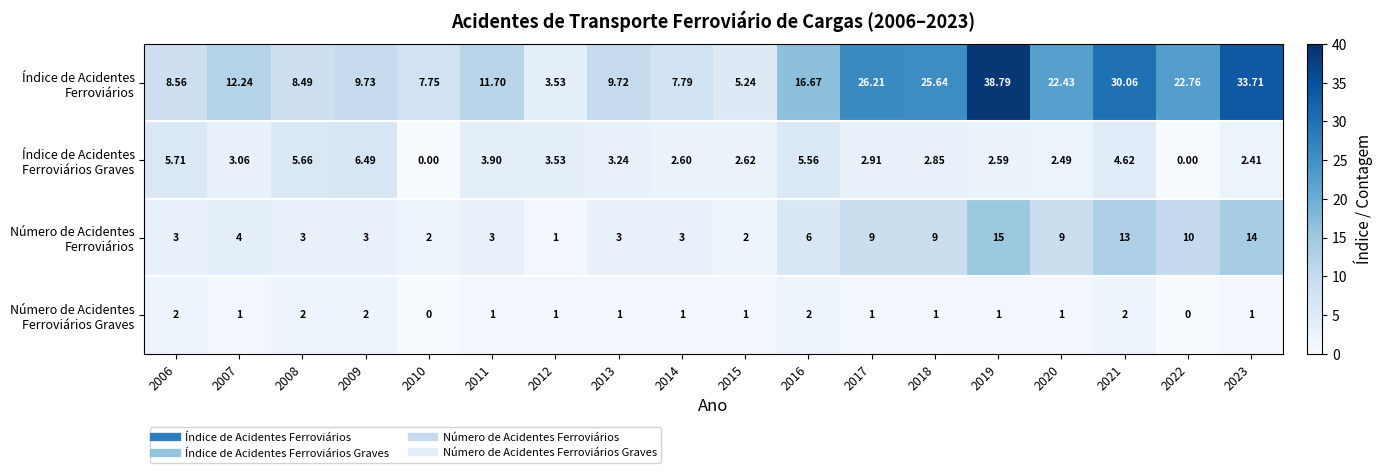

Count the number of data series in this chart.

4